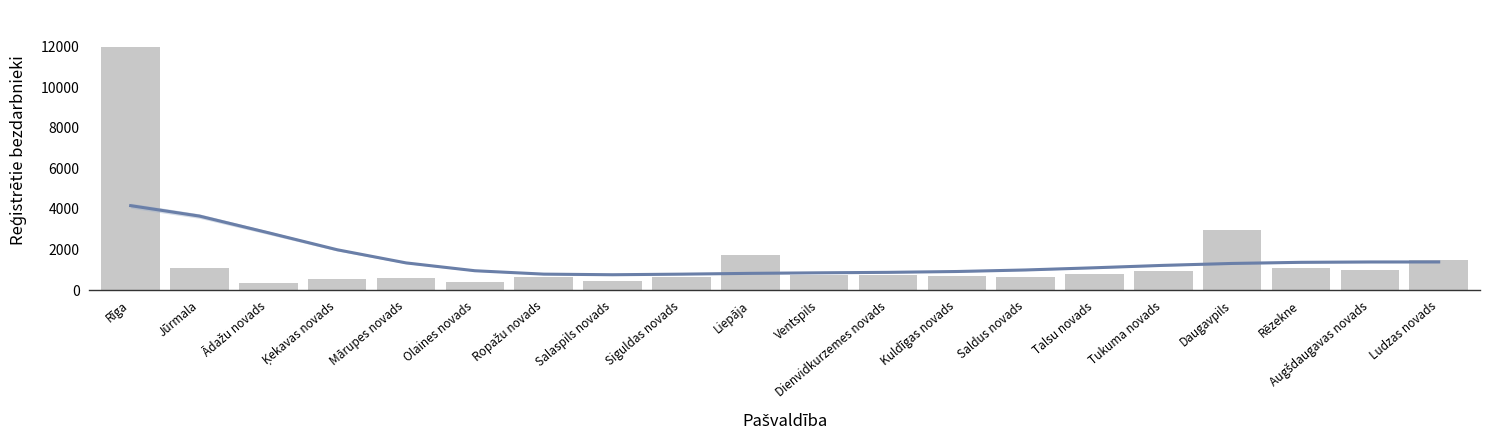

How many values in the Kopā series are below 767?

10